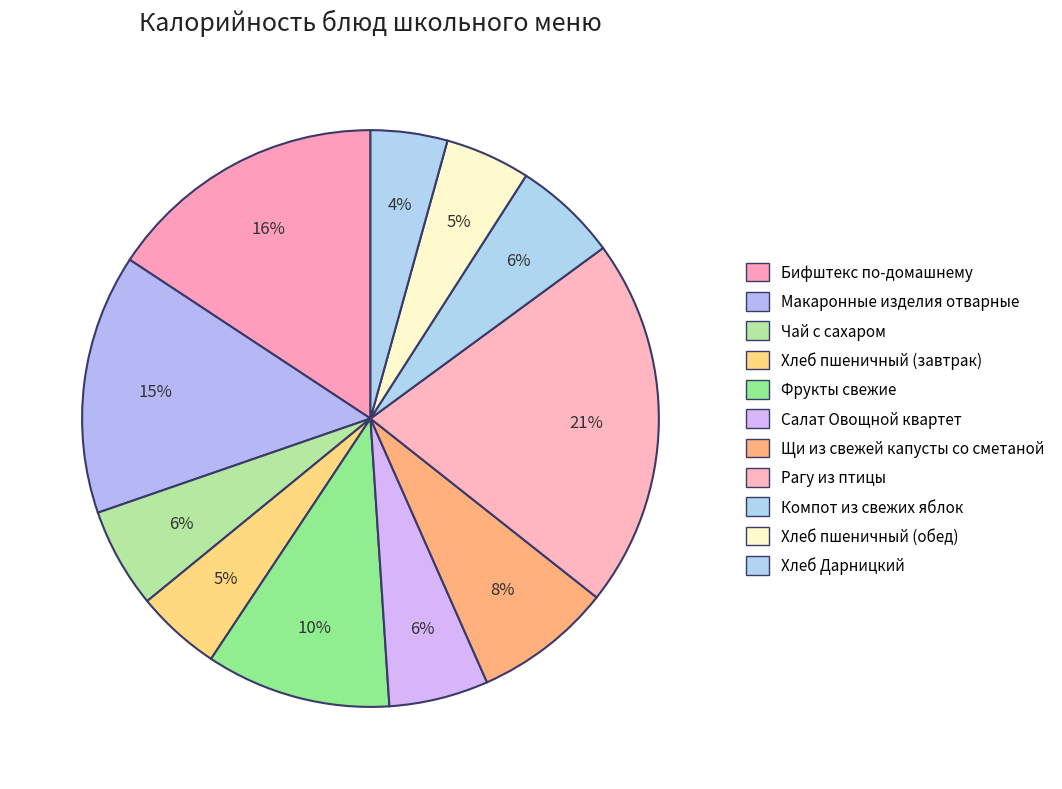

Which category has the biggest portion of the pie?

Рагу из птицы